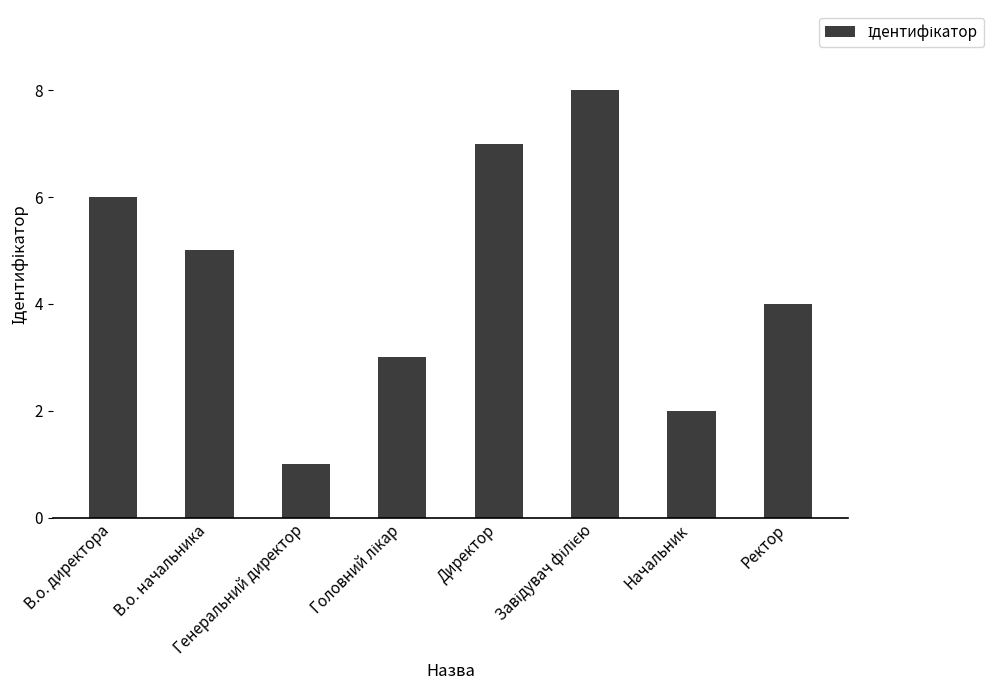

What is the label of the 7th bar from the left?

Начальник